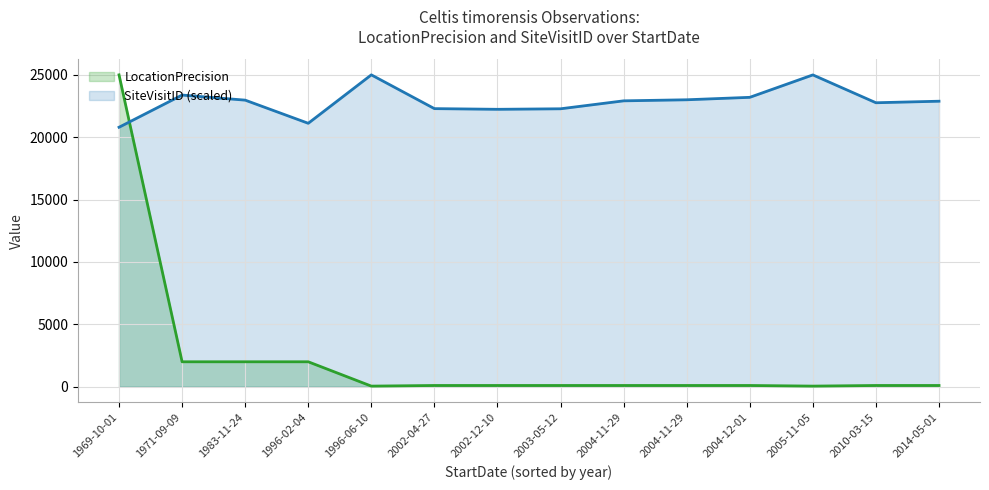

How many interior local valleys (lower than both neighbors) does the data have?

2